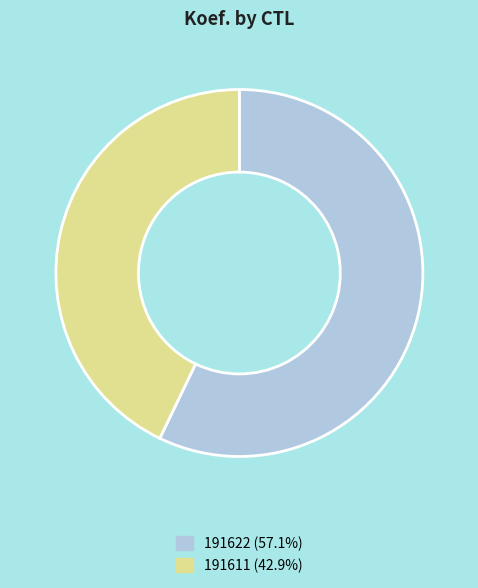

Does 191622 account for over 50% of the chart?

Yes